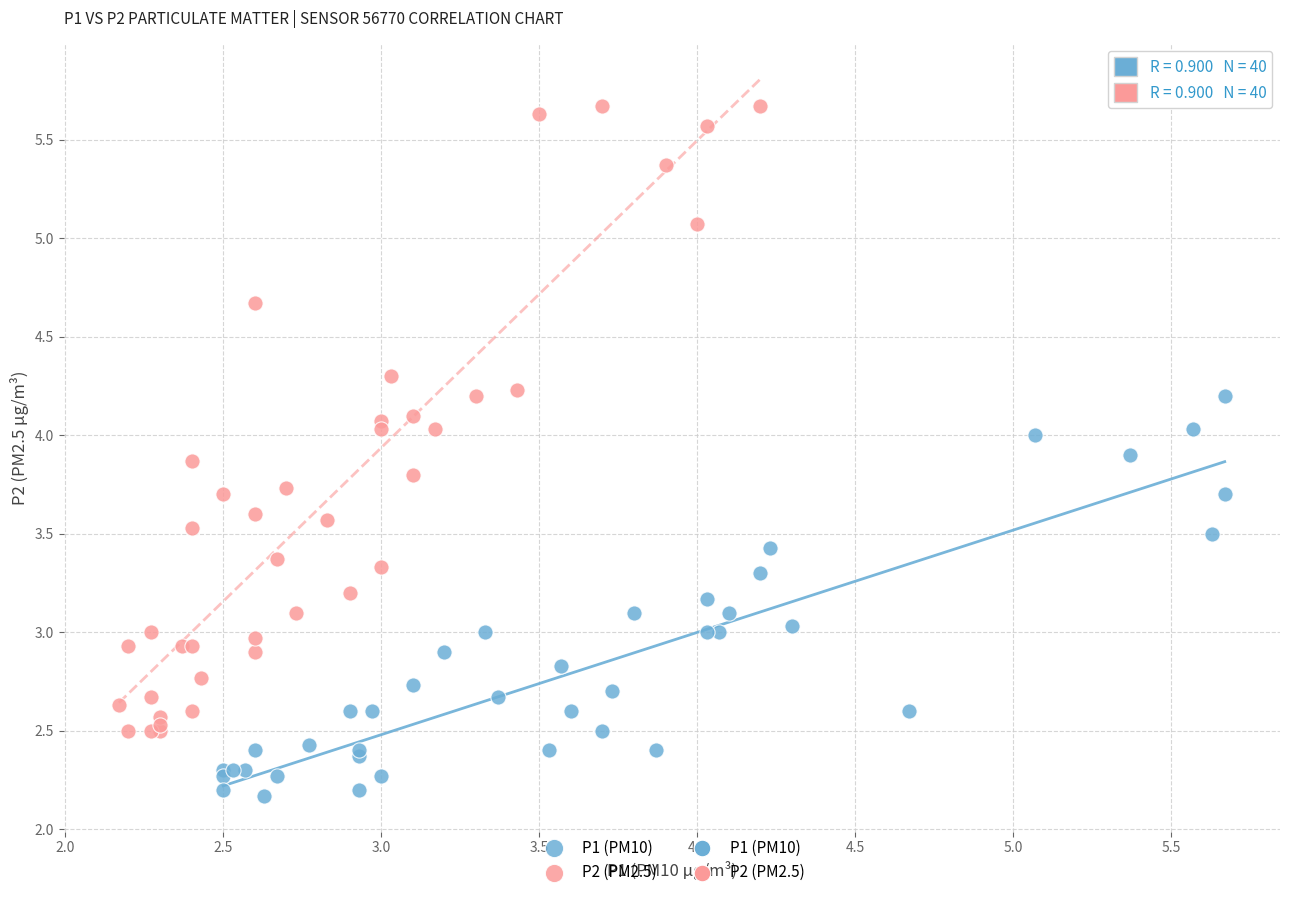

Which series has the widest spread of Y values?

P2 (PM2.5)